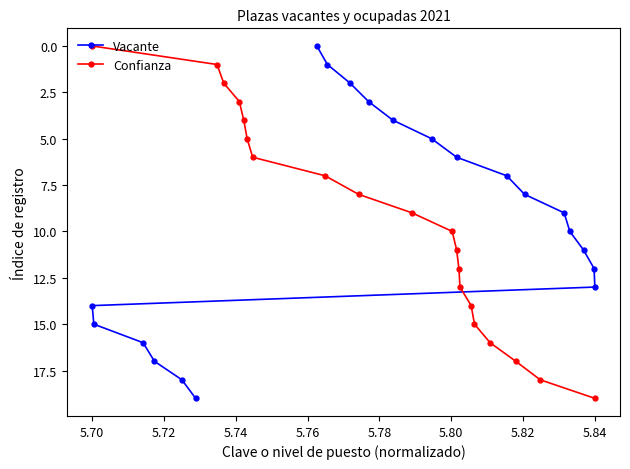

What is the maximum value for Vacante?

19